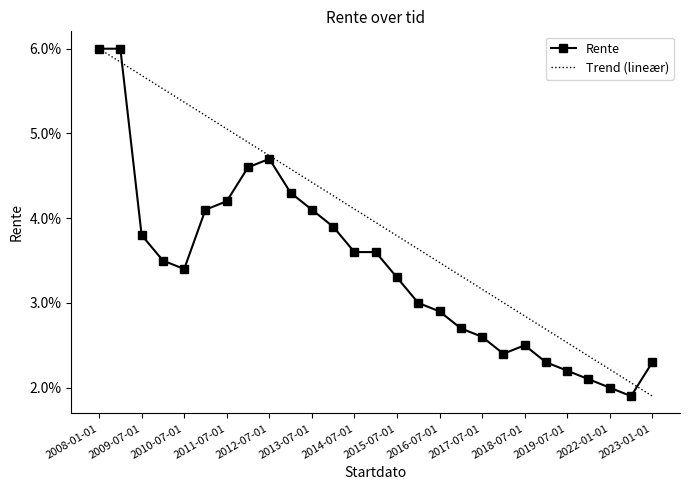

Rank the categories by value from lowest to highest.

2022-07-01, 2022-01-01, 2020-07-01, 2019-07-01, 2019-01-01, 2023-01-01, 2018-01-01, 2018-07-01, 2017-07-01, 2017-01-01, 2016-07-01, 2016-01-01, 2015-07-01, 2010-07-01, 2010-01-01, 2014-07-01, 2015-01-01, 2009-07-01, 2014-01-01, 2011-01-01, 2013-07-01, 2011-07-01, 2013-01-01, 2012-01-01, 2012-07-01, 2008-01-01, 2009-01-01